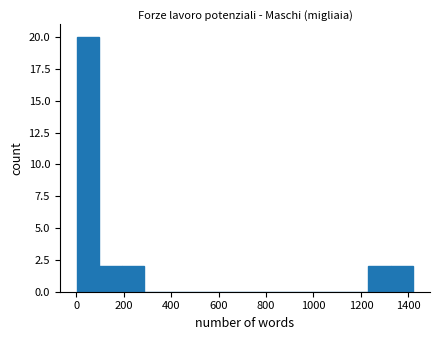

Which range on the x-axis has the tallest bar?

0 to 100